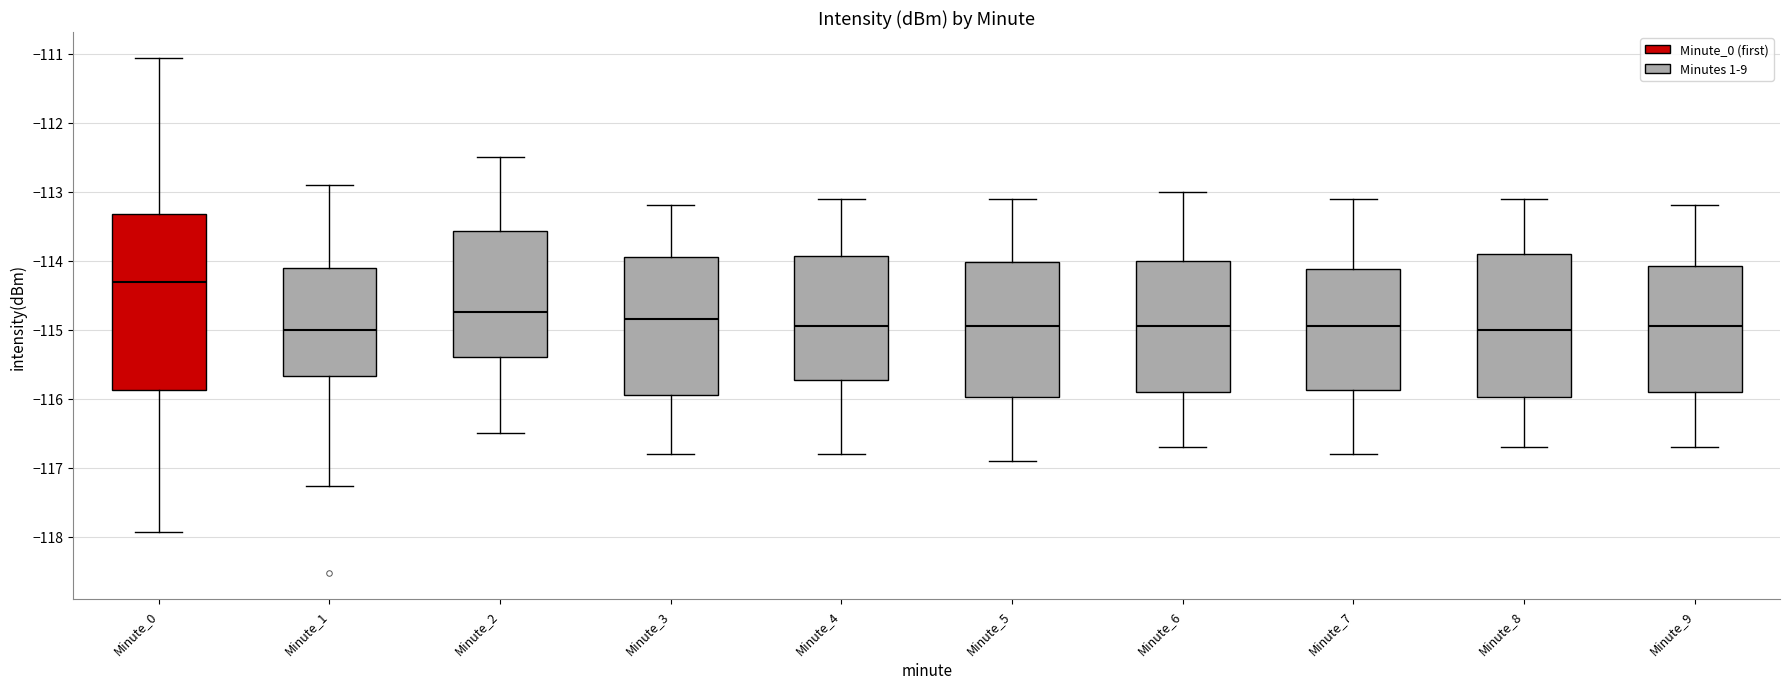

Which box is the tallest, from its lower edge to its upper edge?

Minute_0